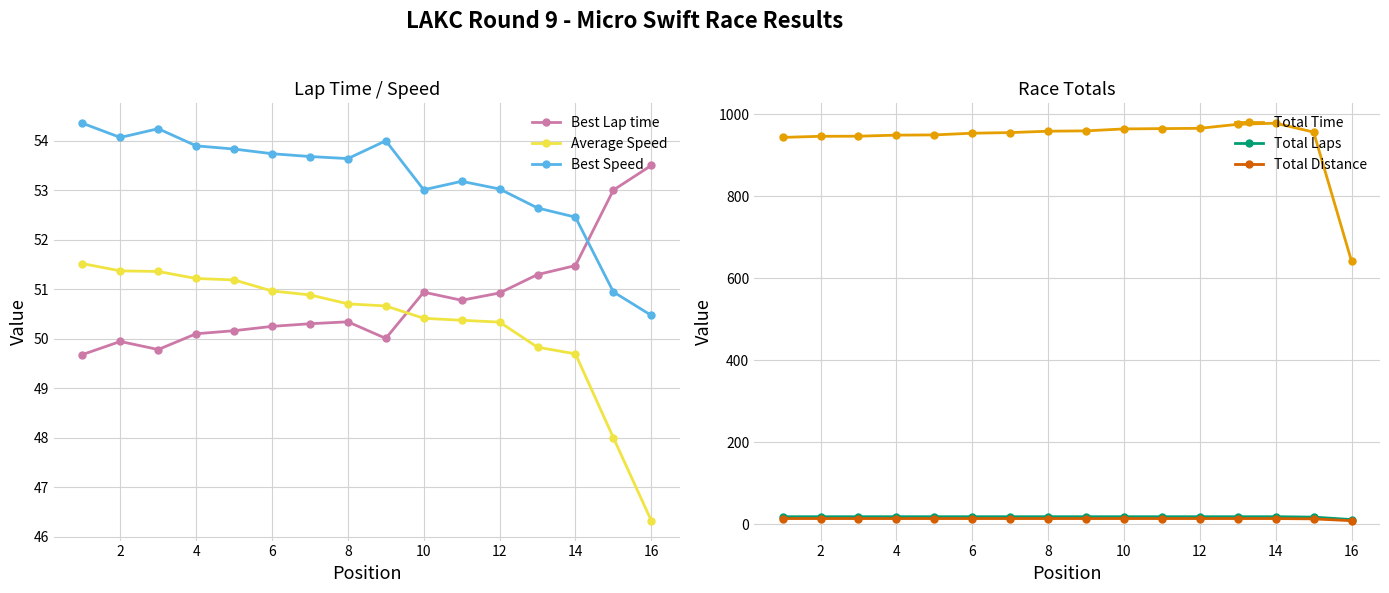

What is the label of the 2nd point from the left?

2